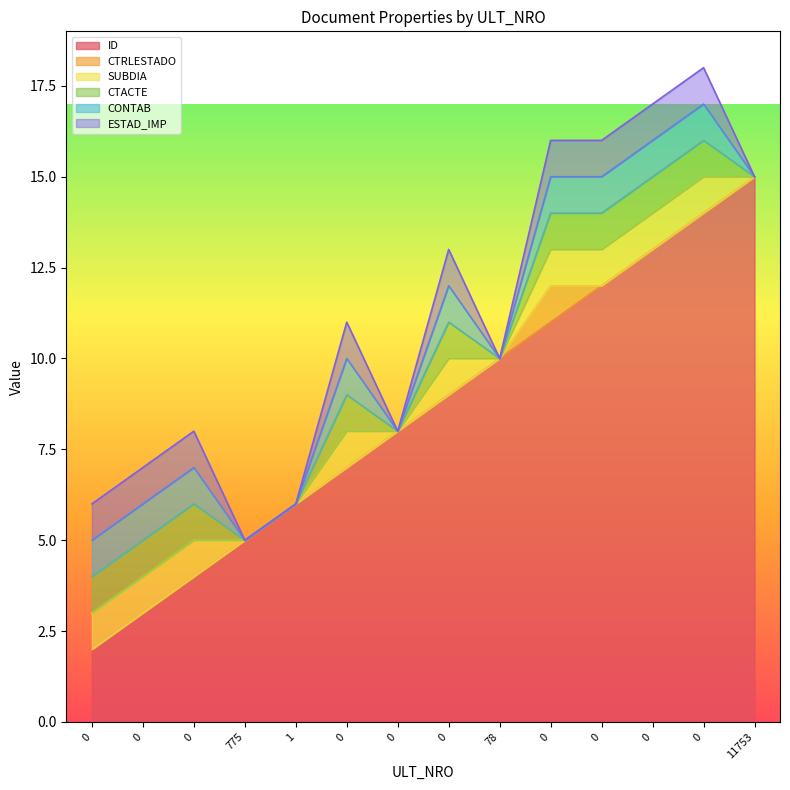

What is the label of the 10th point from the right?

1